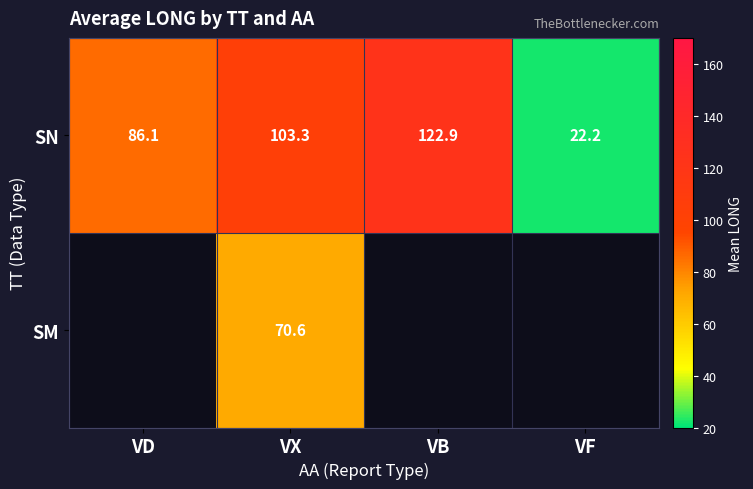

Where does the SN series first go above 103?

VX